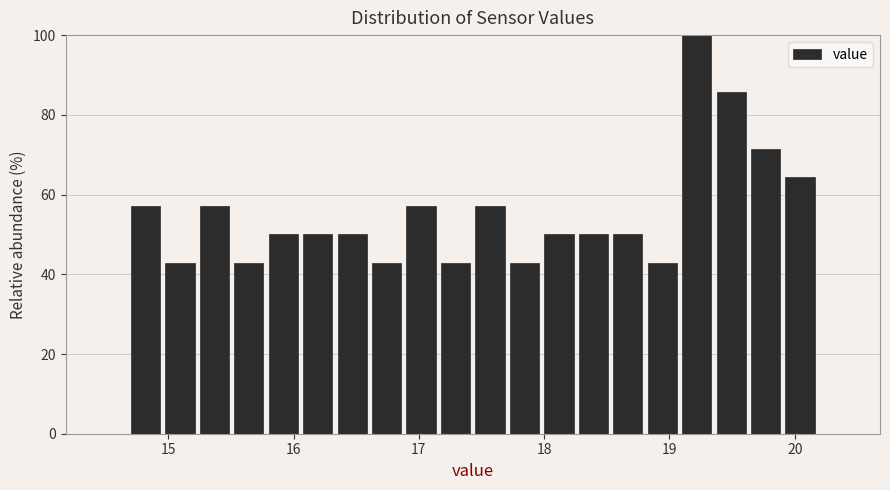

Read against the x-axis, roughly where is the centre of the tallest bar?

19.2